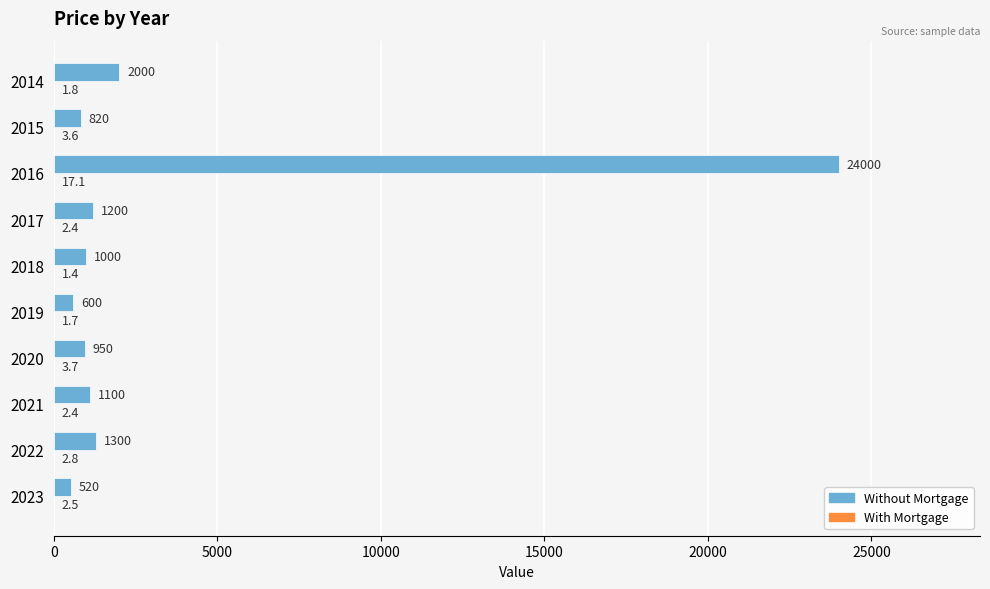

How many data points does each series have?

10